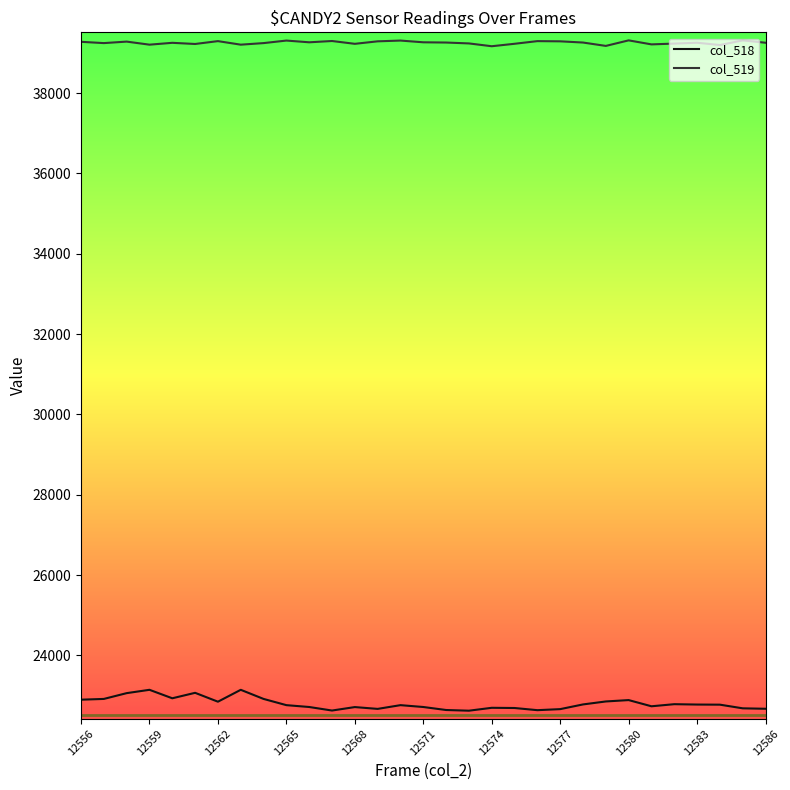

What is the lowest value of the col_519 series?

39166